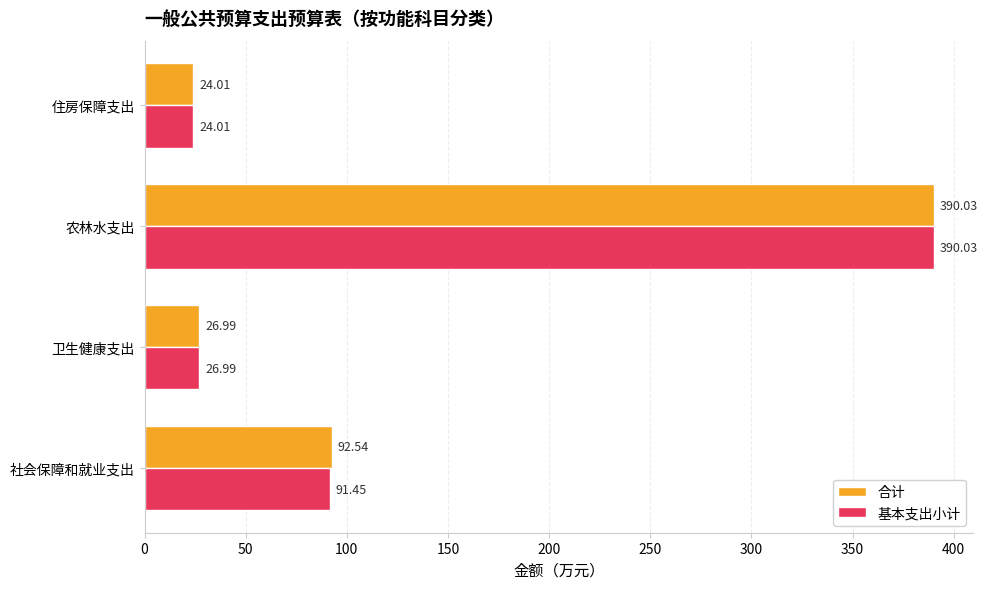

At which category is the sum across all series the highest?

农林水支出